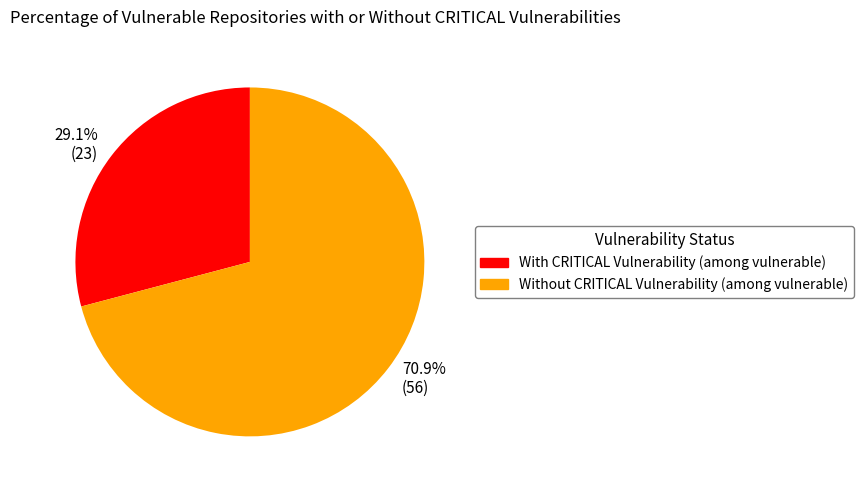

To the nearest percent, what is the average slice percentage?

50%